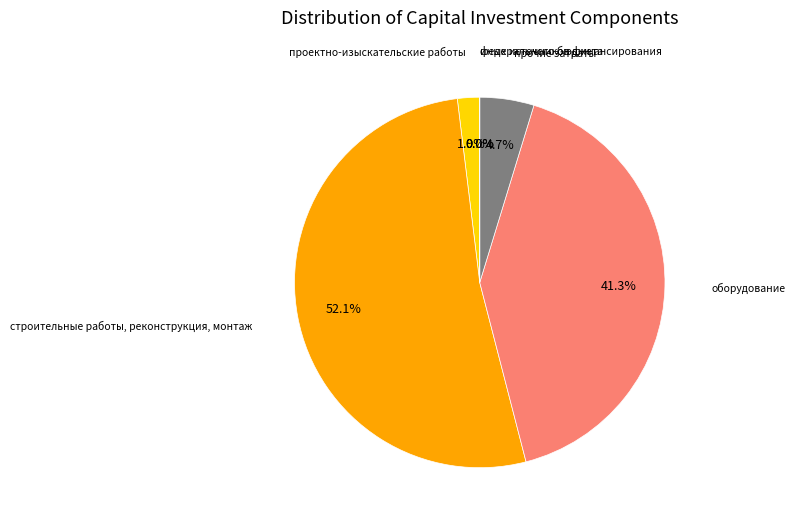

Is there any slice that represents more than half of the pie?

Yes